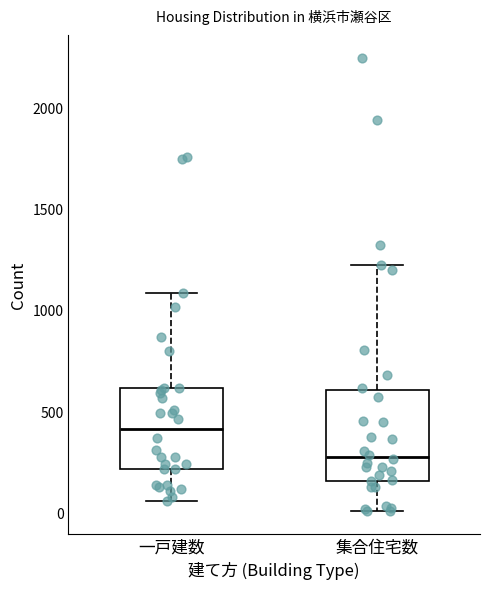

Where is the lower edge of the box for 一戸建数 on the y-axis? The values are not printed on the chart, so give them approximately, as read against the axis.

200